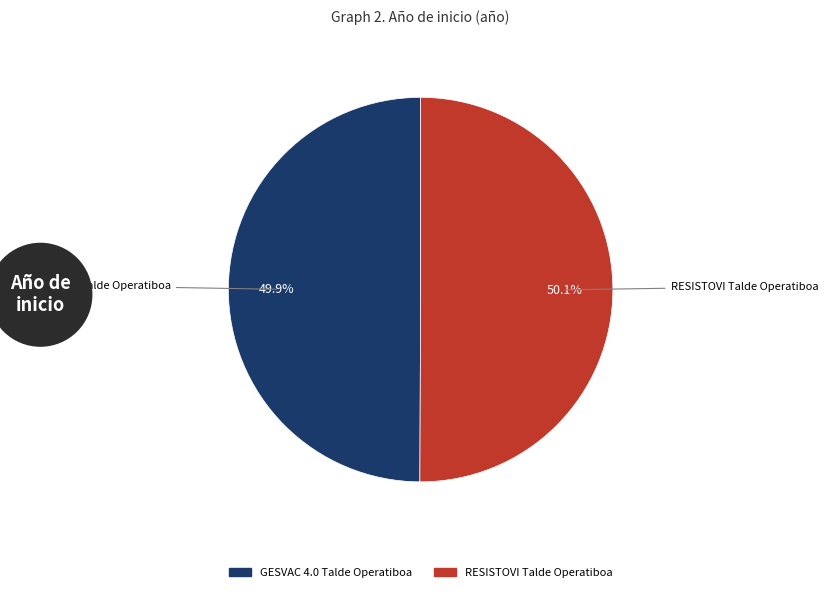

Is there a majority slice in this chart?

Yes